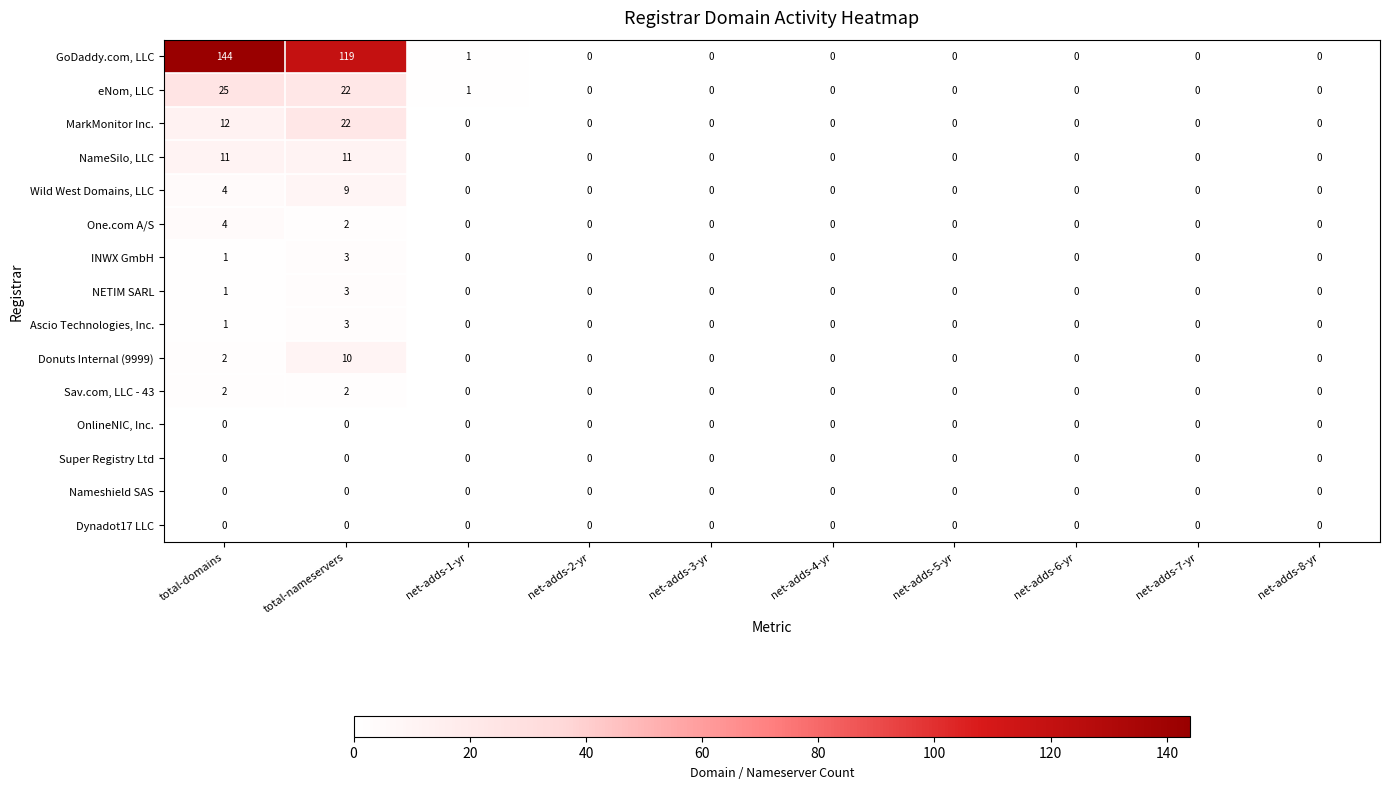

What is the maximum value shown in the chart?

144